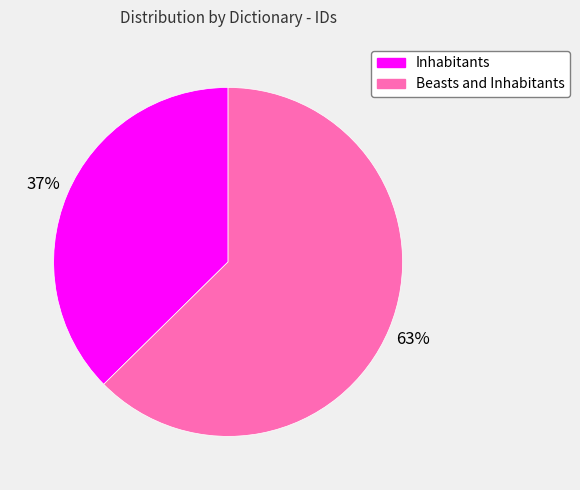

To the nearest percent, what is the average slice percentage?

50%